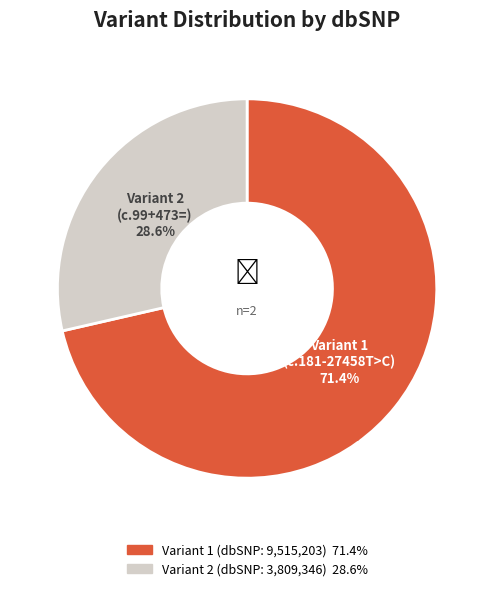

Count the number of slices in the pie.

2